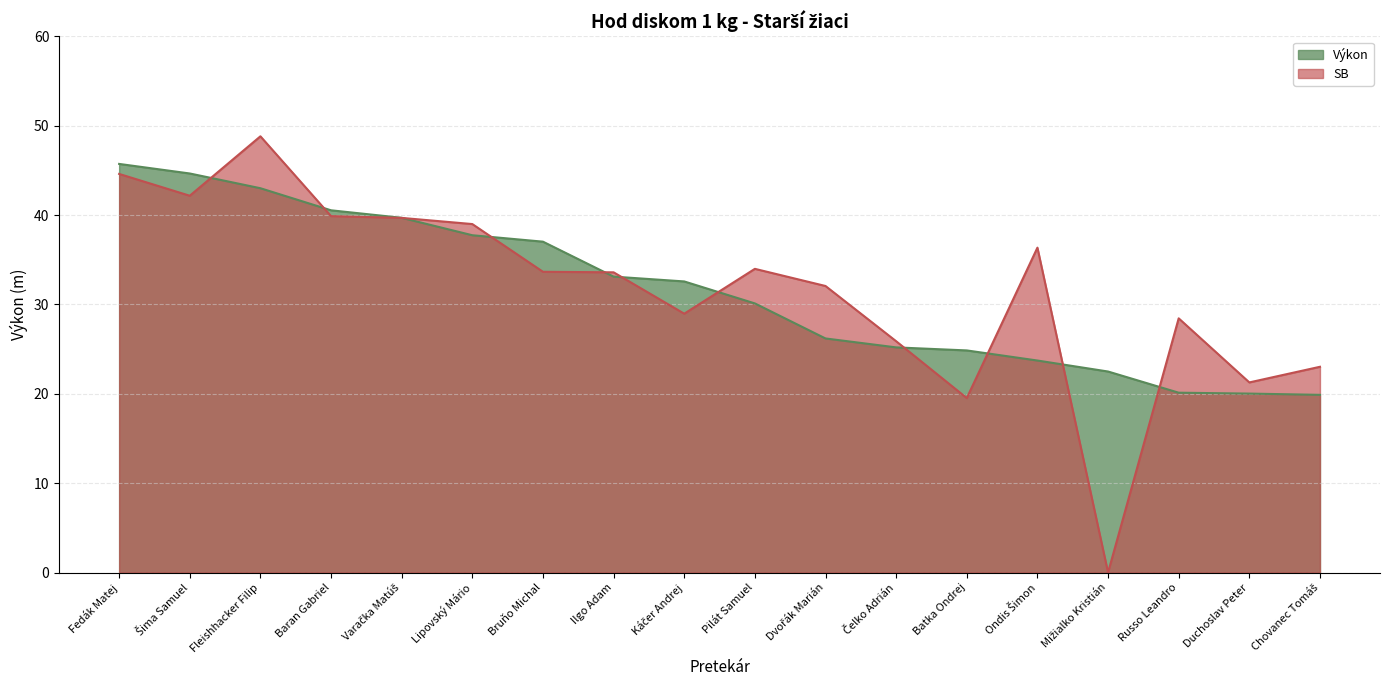

The SB series shows 32.1 at Dvořák Marián. True or false?

True